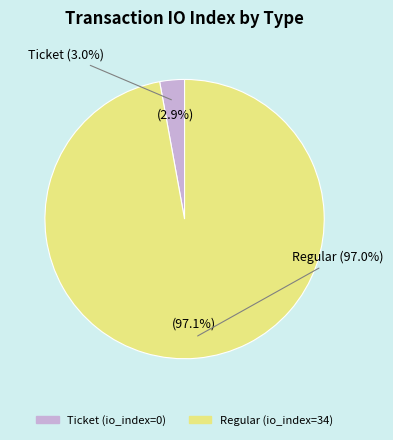

Which category has the biggest portion of the pie?

Regular (io_index=34)